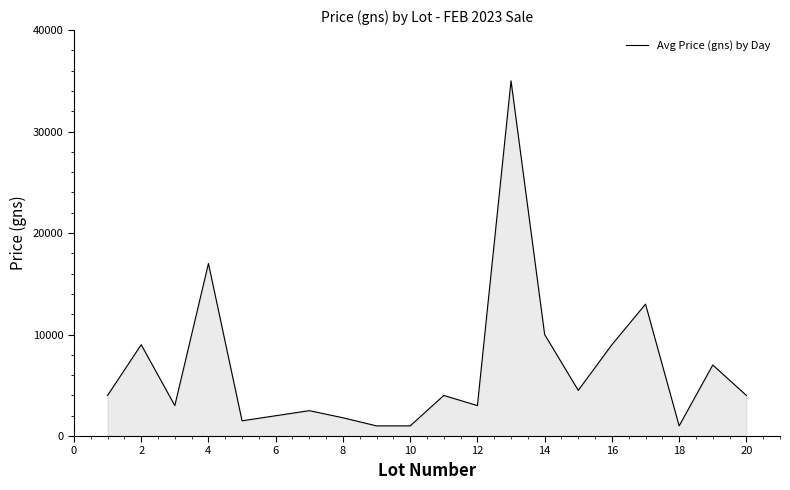

What is the maximum value shown in the chart?

35000